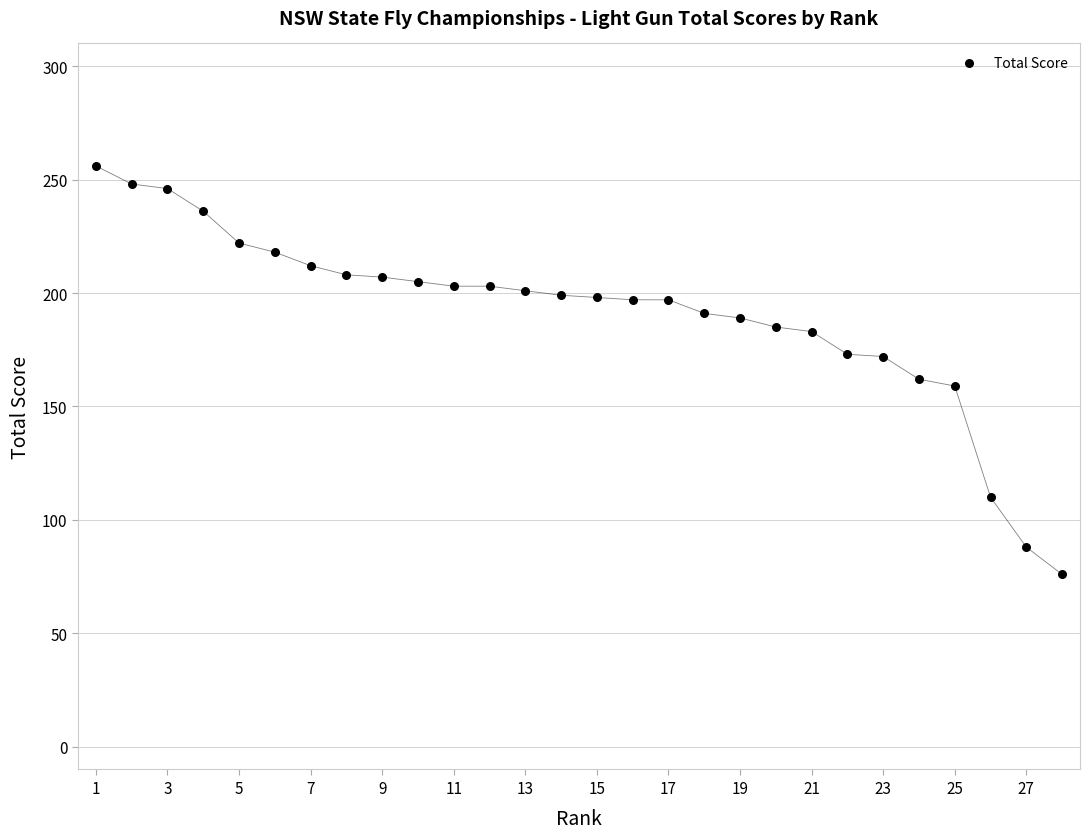

What is the range of X values (max minus min)?

27.0